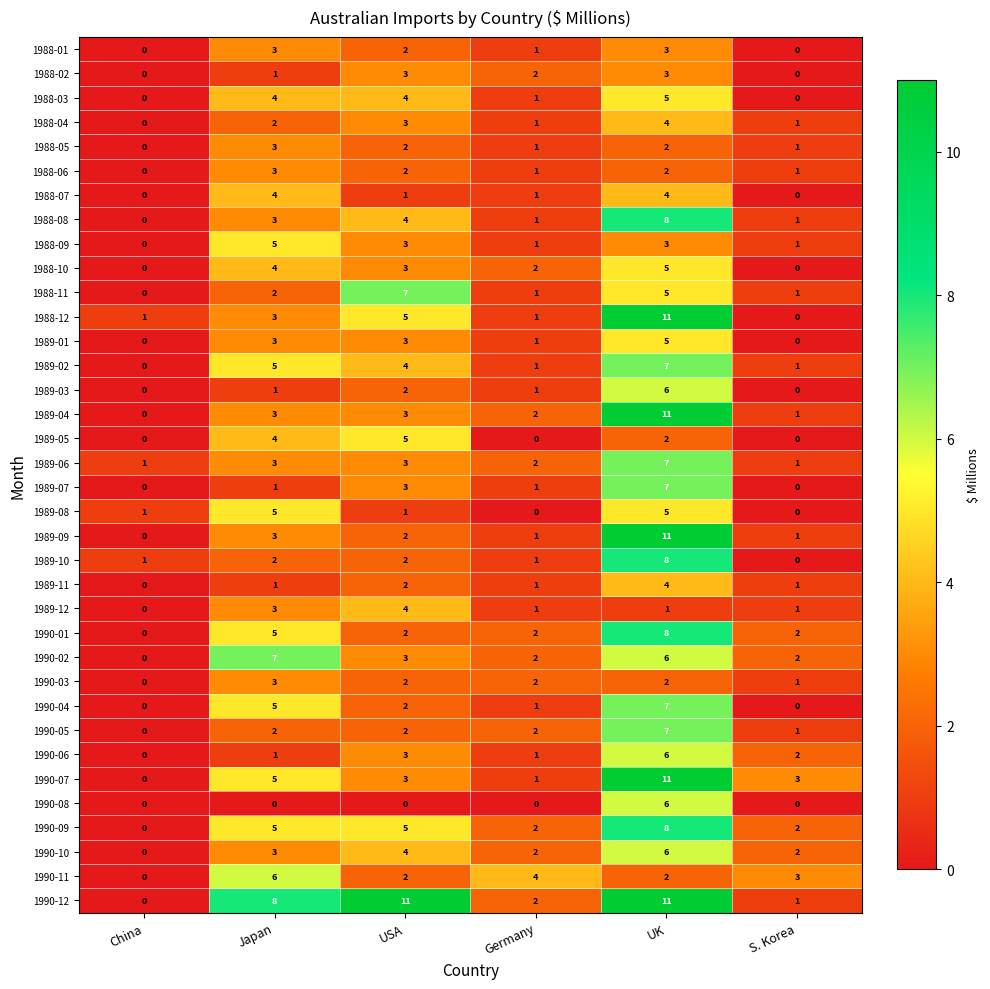

Is it true that 1988-04 equals 5 at USA?

False